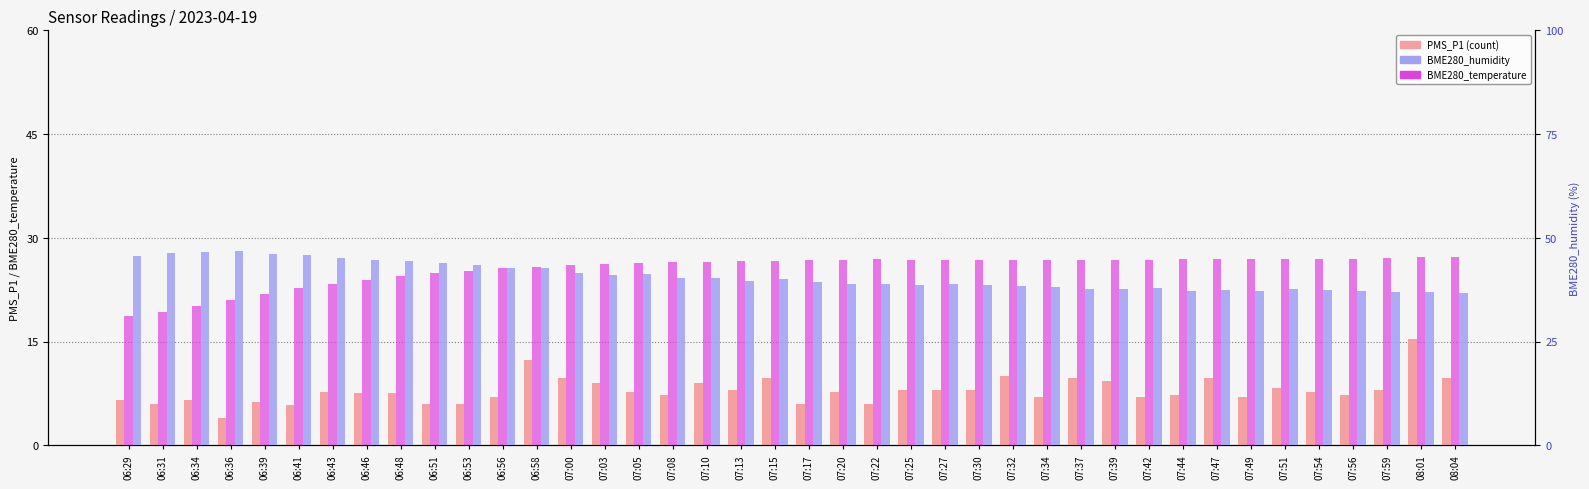

What is the label of the 25th bar from the left?

07:27